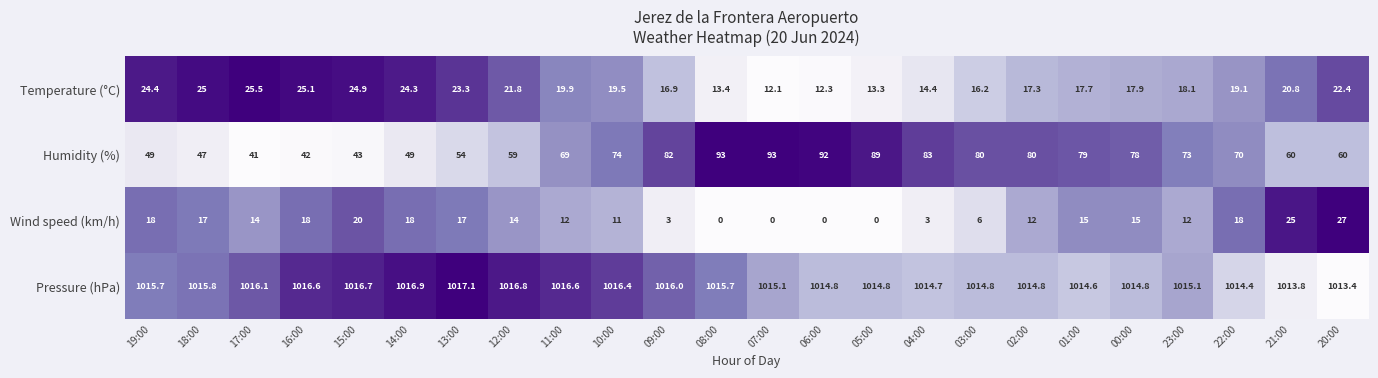

True or false: Pressure (hPa) has a value of 1014.4 at 22:00.

True